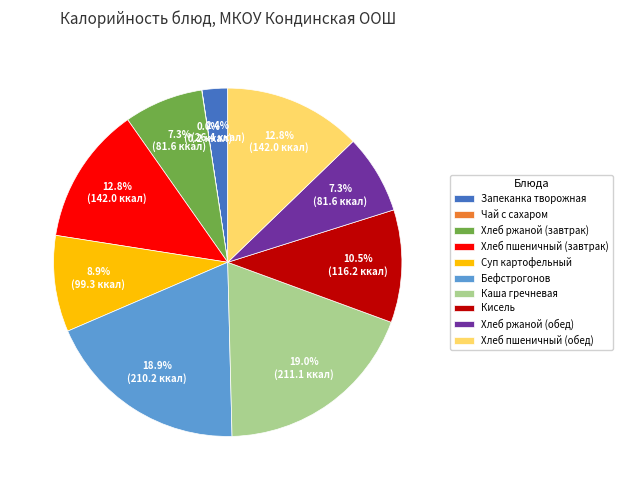

What is the total percentage of Запеканка творожная and Каша гречневая?

21.4%